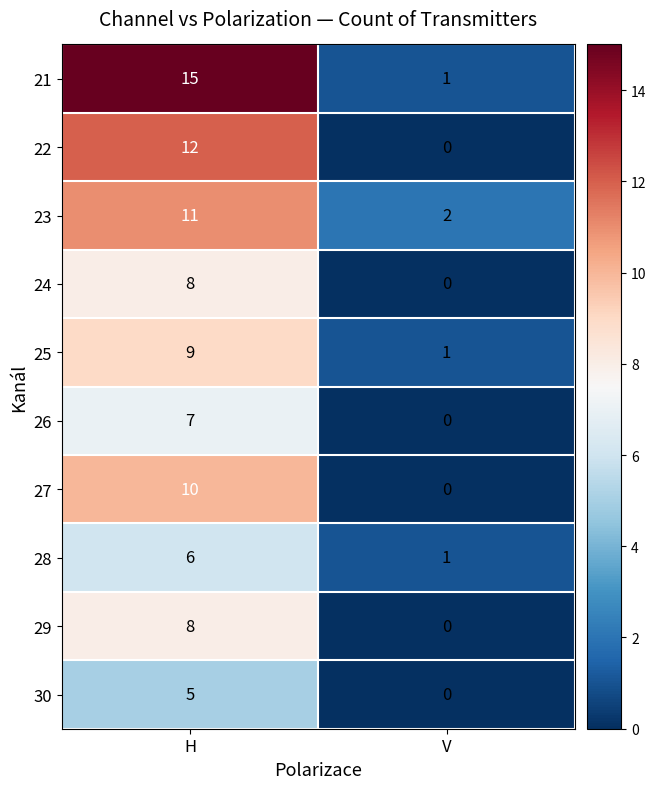

What is the difference between the highest and lowest values at H?

10